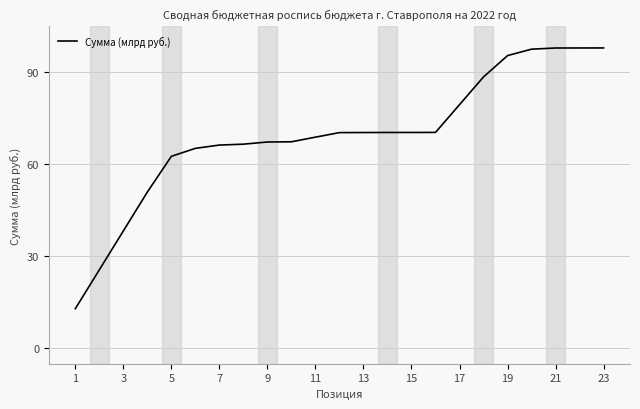

What is the maximum value shown in the chart?

98.0